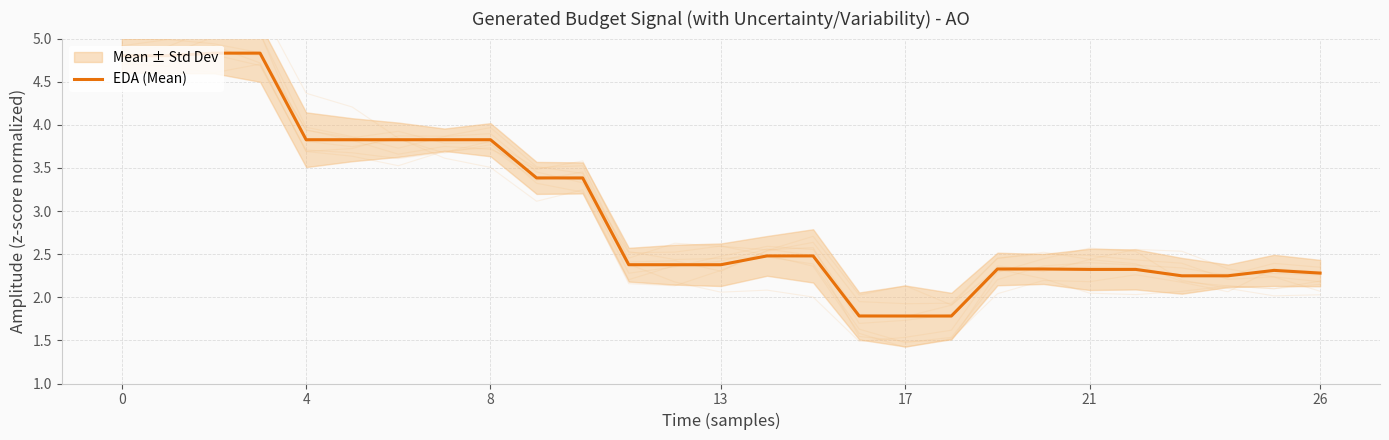

The value of EDA (Mean) at 26 is 0.7. True or false?

False